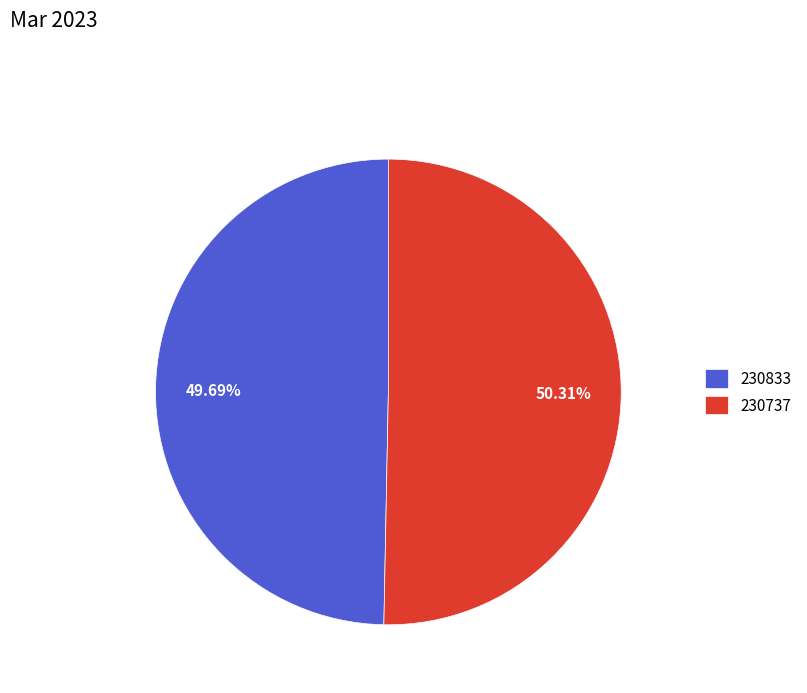

Combined, what portion of the pie is 230833 and 230737?

100.0%